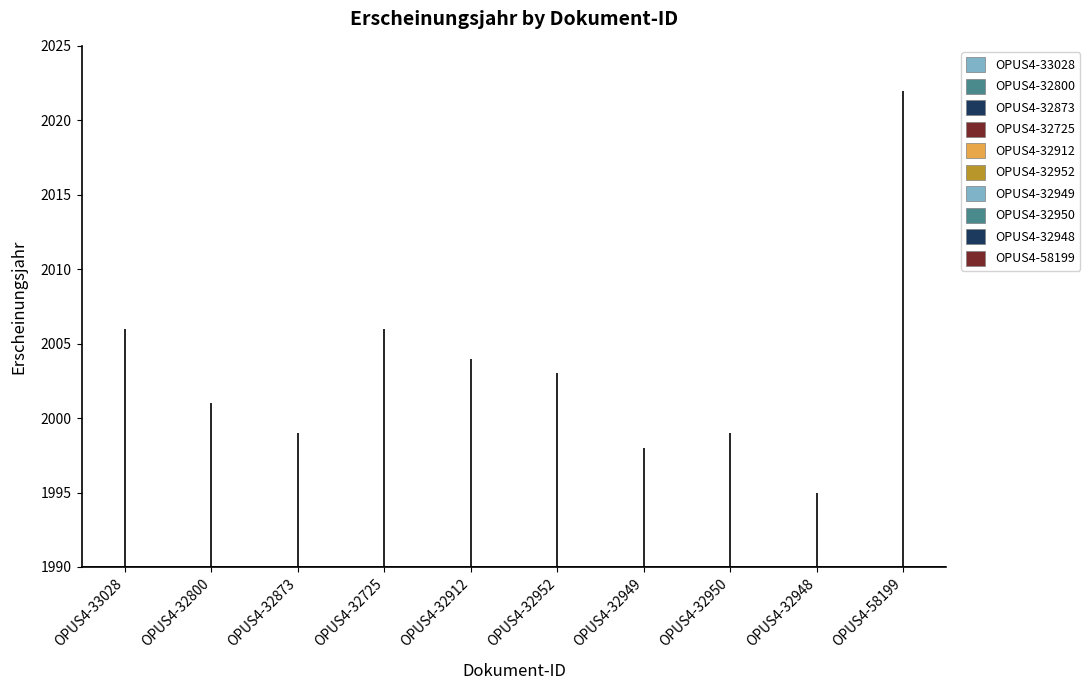

At which category does the data reach its first local valley?

OPUS4-32873